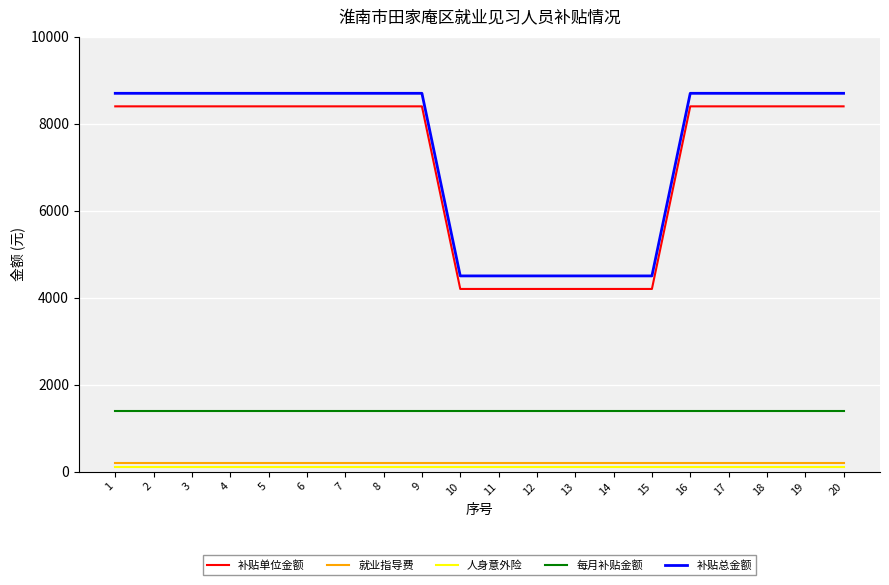

Is the value of 补贴单位金额 at 4 greater than the value of 人身意外险 at 1?

Yes